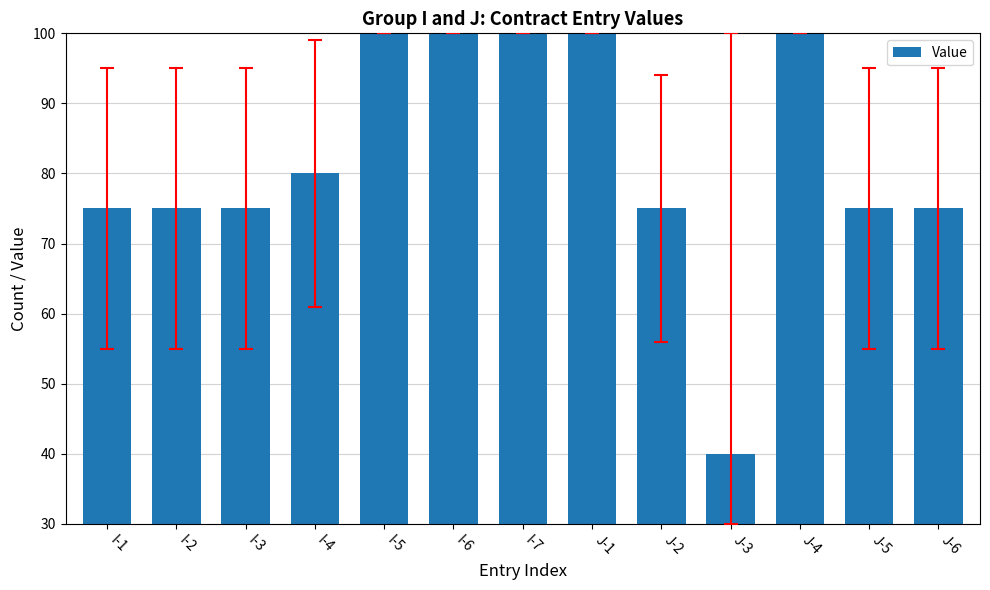

What is the difference between the second highest and second lowest values?

25